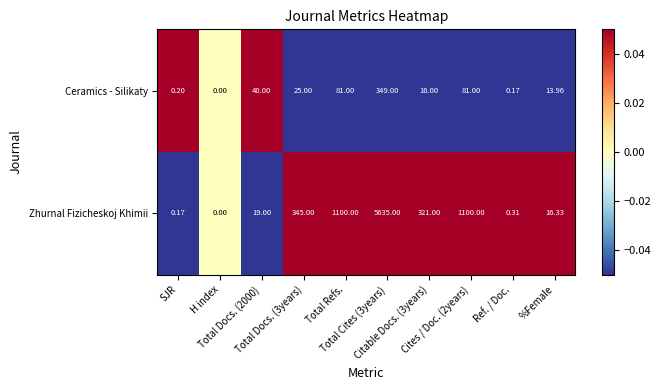

Which series has the largest range (max minus min)?

Zhurnal Fizicheskoj Khimii